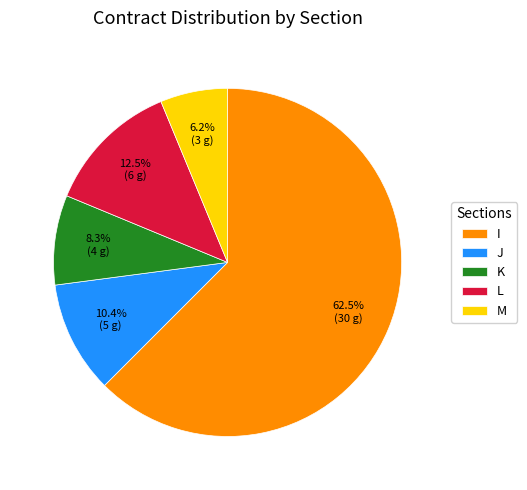

Do M and I together represent more than half of the pie?

Yes